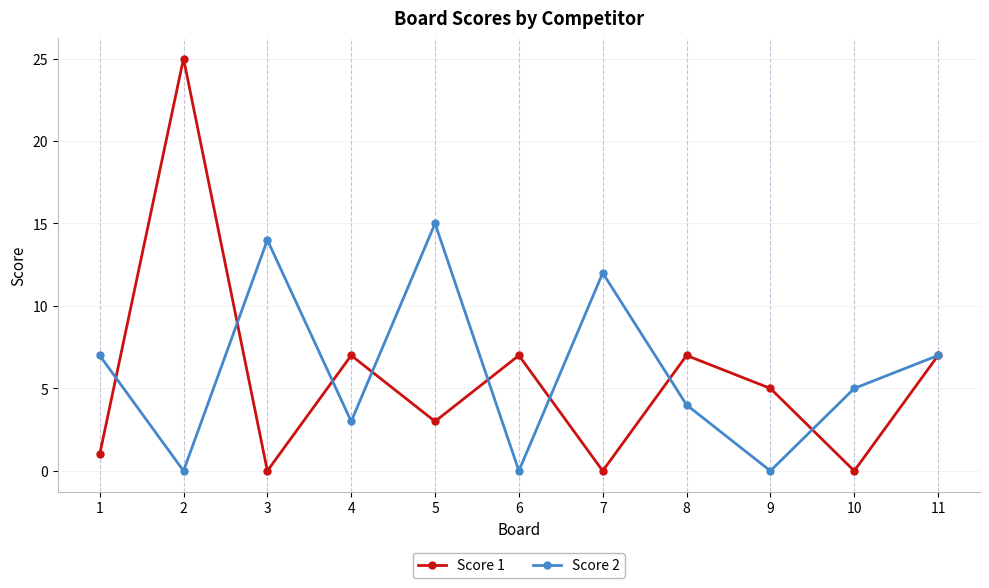

Reading right to left, transcribe all the data shown in this chart.

Score 1: 11=7	10=0	9=5	8=7	7=0	6=7	5=3	4=7	3=0	2=25	1=1
Score 2: 11=7	10=5	9=0	8=4	7=12	6=0	5=15	4=3	3=14	2=0	1=7